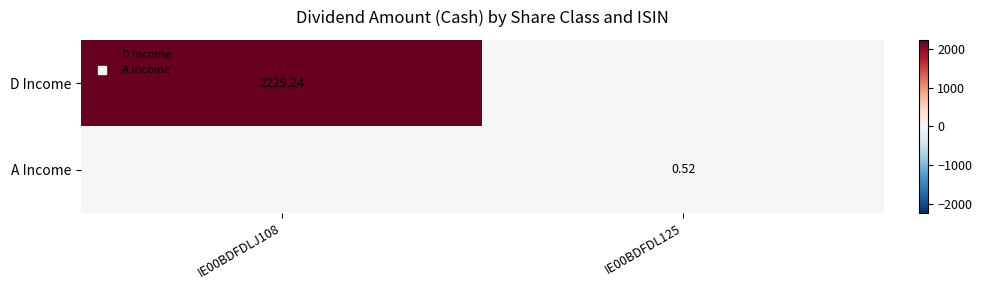

Which category has the lowest value in the A Income series?

IE00BDFDLJ108